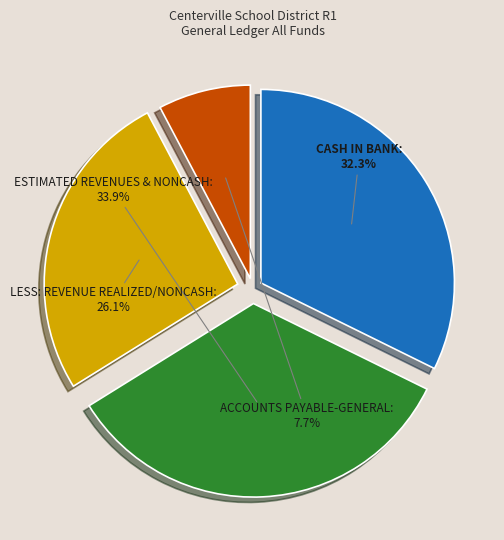

Does any single category account for the majority?

No